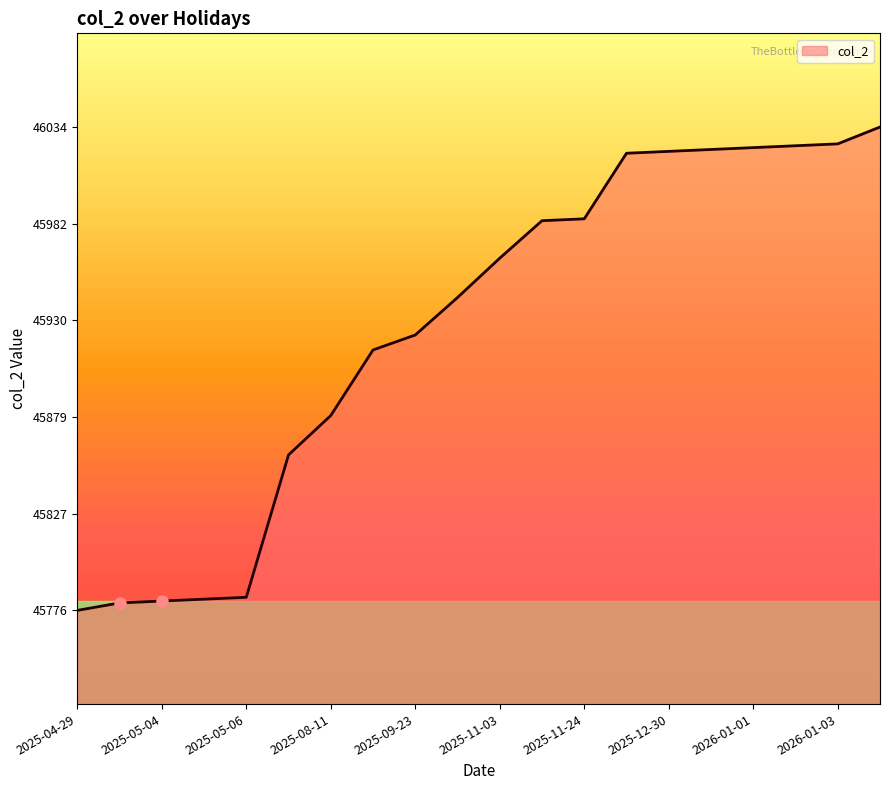

What is the minimum value shown in the chart?

45776